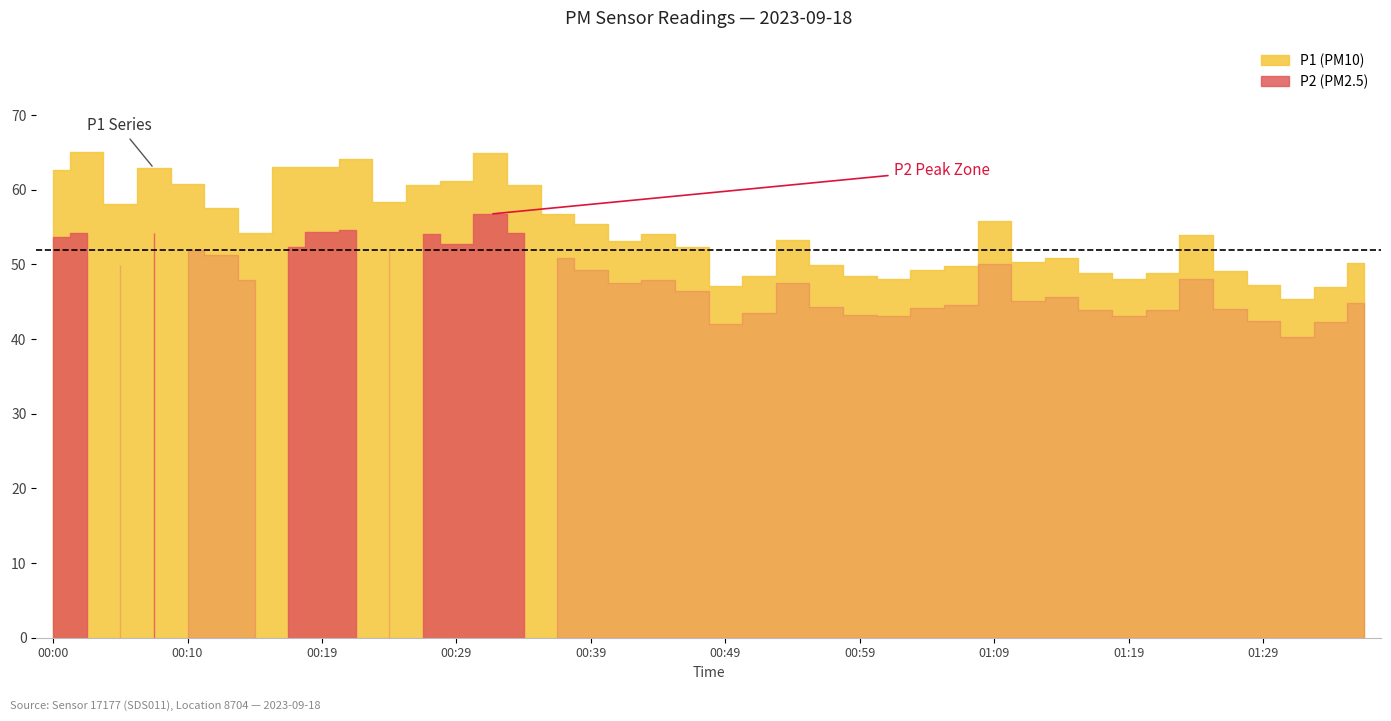

In P2, how many points are lower than both neighbors (excluding endpoints)?

10